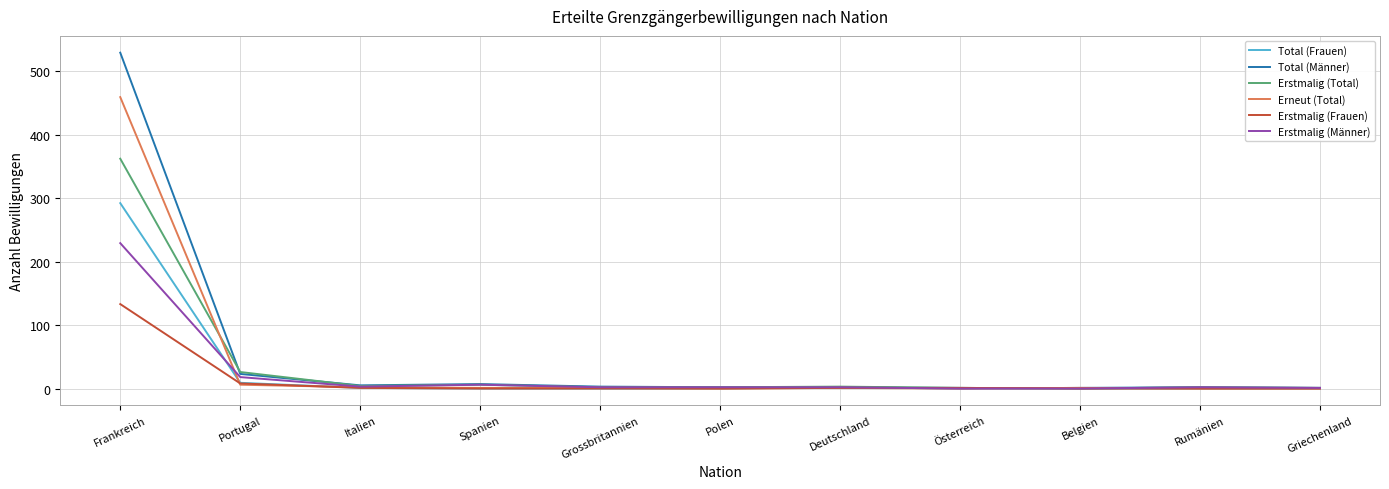

True or false: Erstmalig (Frauen) has a value of 0 at Spanien.

True